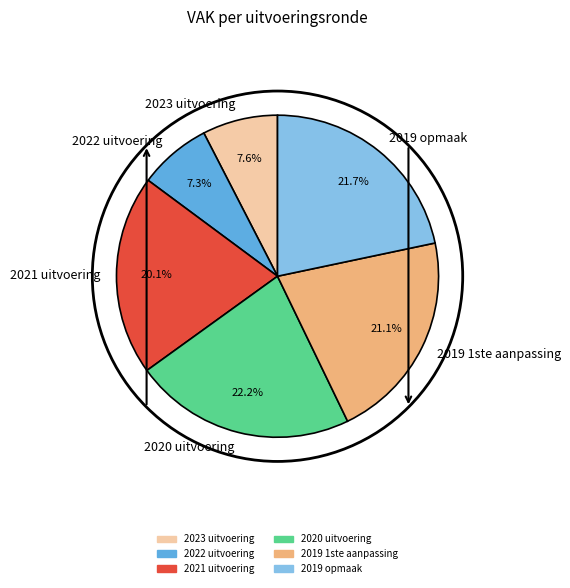

How many segments does this pie chart have?

6